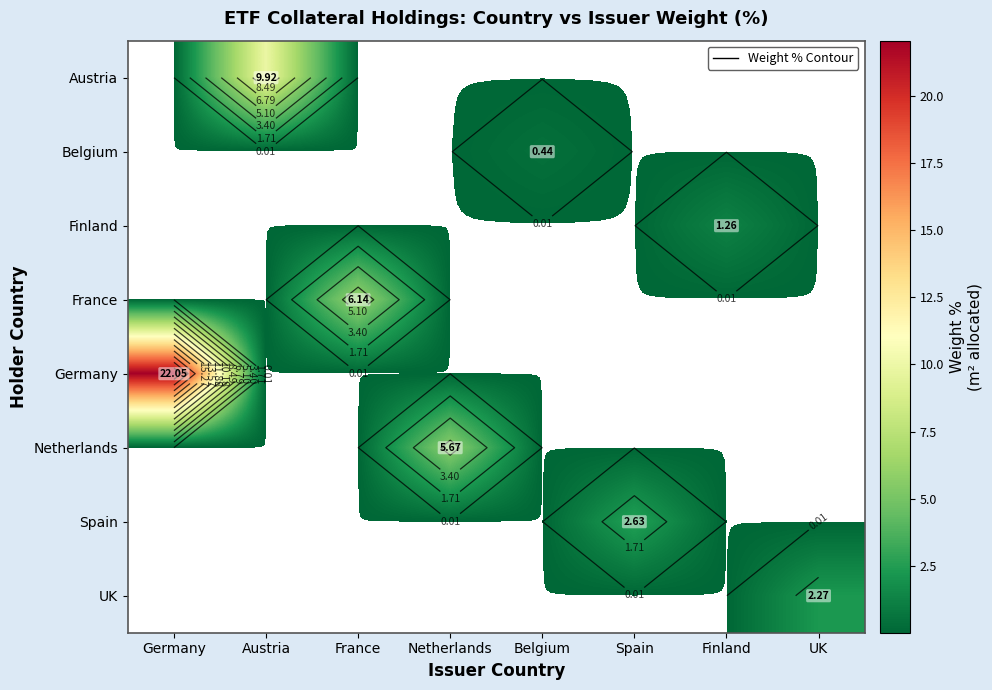

At how many categories does at least one series exceed 7?

2